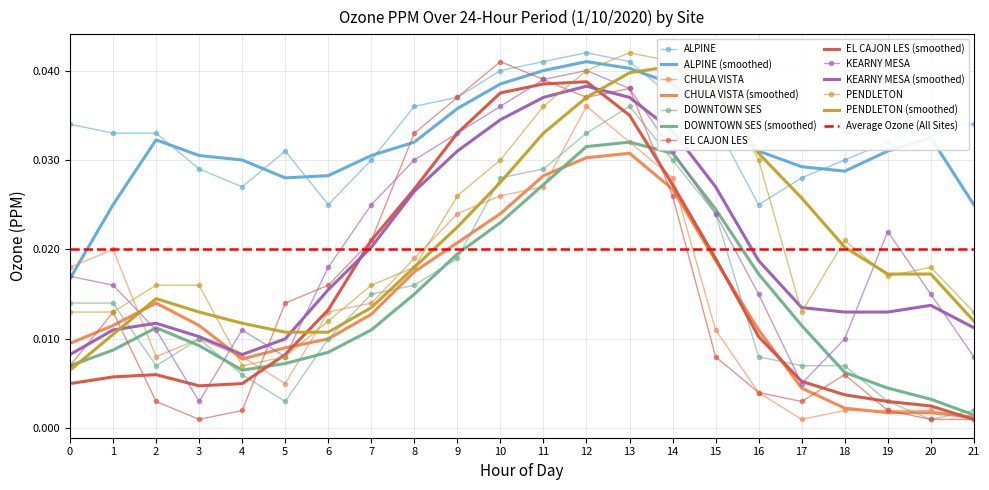

True or false: KEARNY MESA has a value of 0.0 at 1.

False